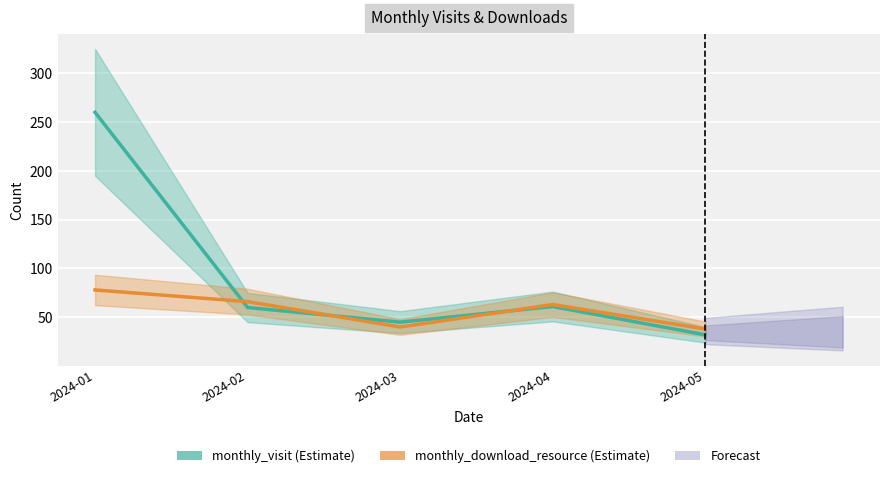

True or false: monthly_visit has more than 2 interior local peaks.

False